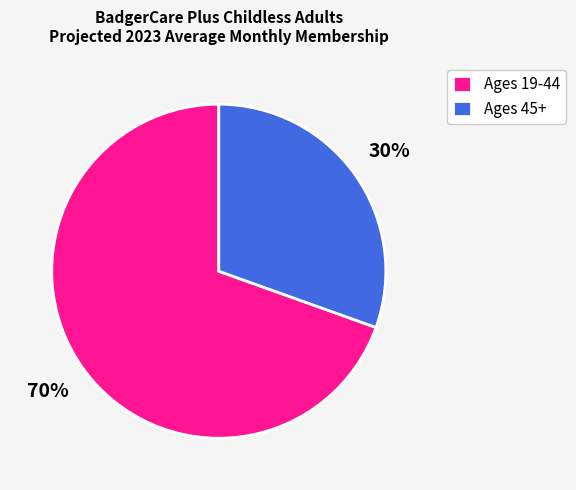

Combined, do Ages 19-44 and Ages 45+ account for over 50%?

Yes